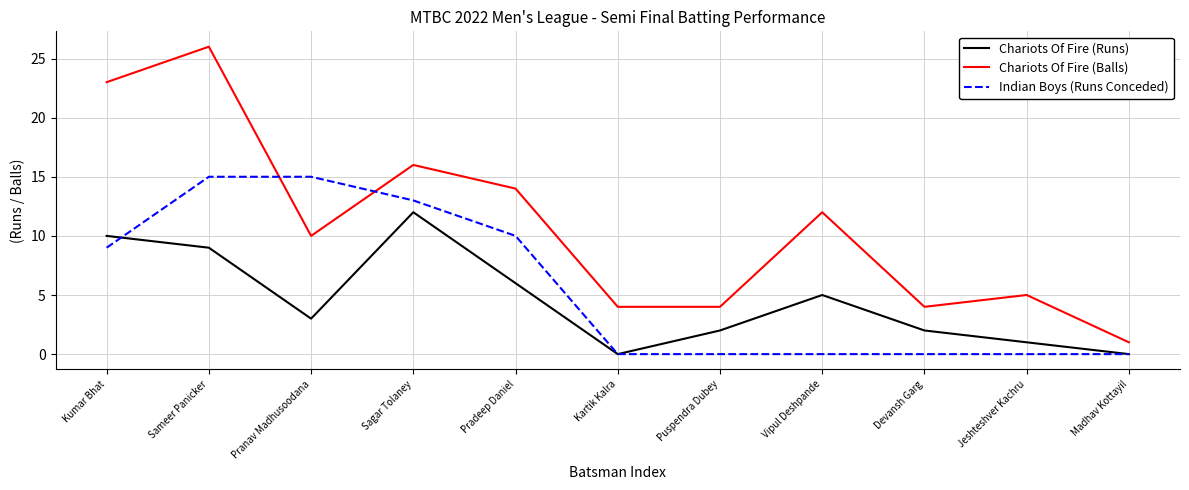

Where does the Chariots Of Fire (Runs) series first go above 3?

Kumar Bhat